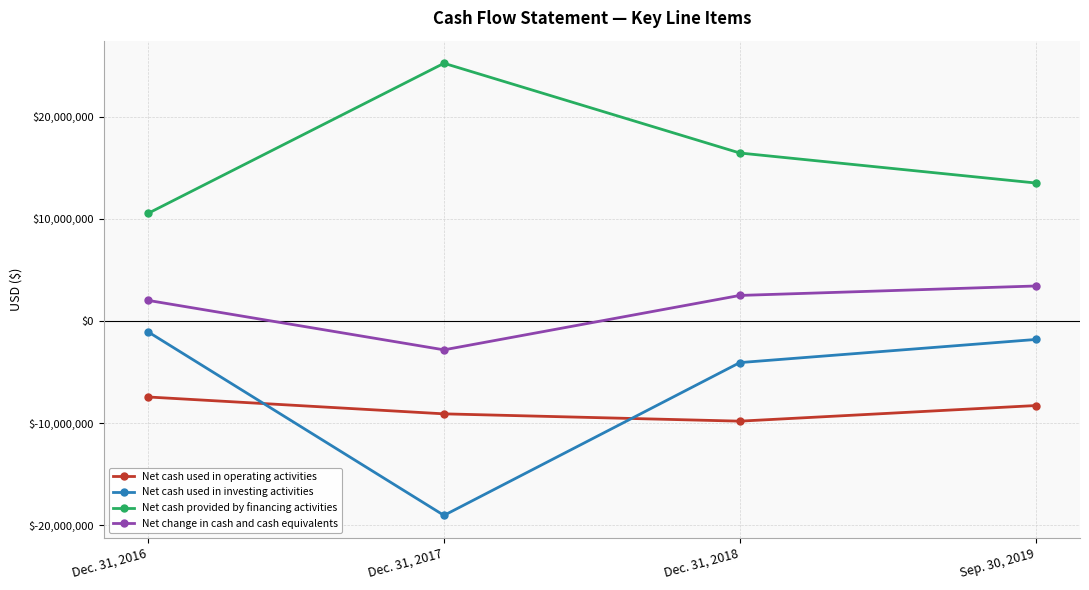

Is this an area chart (filled region under the line)?

No